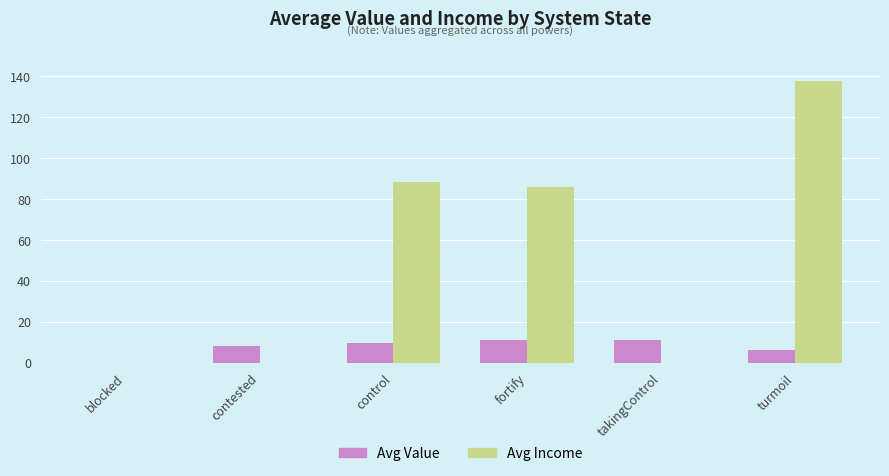

Where does the Avg Value series first go above 9?

control